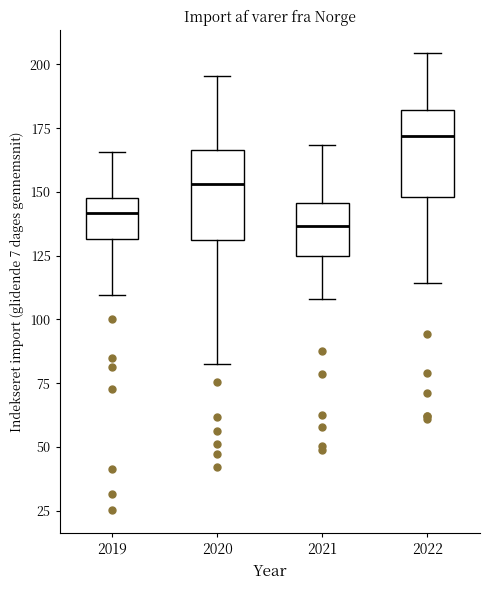

Reading left to right, transcribe this box plot: for each box, give where its median line is, the range the box spans, and where its two whiskers end, as read against the y-axis. The values are not printed on the chart, so give them approximately, as read against the axis.

2019: median 140, box 130 to 150, whiskers 110 to 165
2020: median 155, box 130 to 165, whiskers 80 to 195
2021: median 135, box 125 to 145, whiskers 110 to 170
2022: median 170, box 150 to 180, whiskers 115 to 205